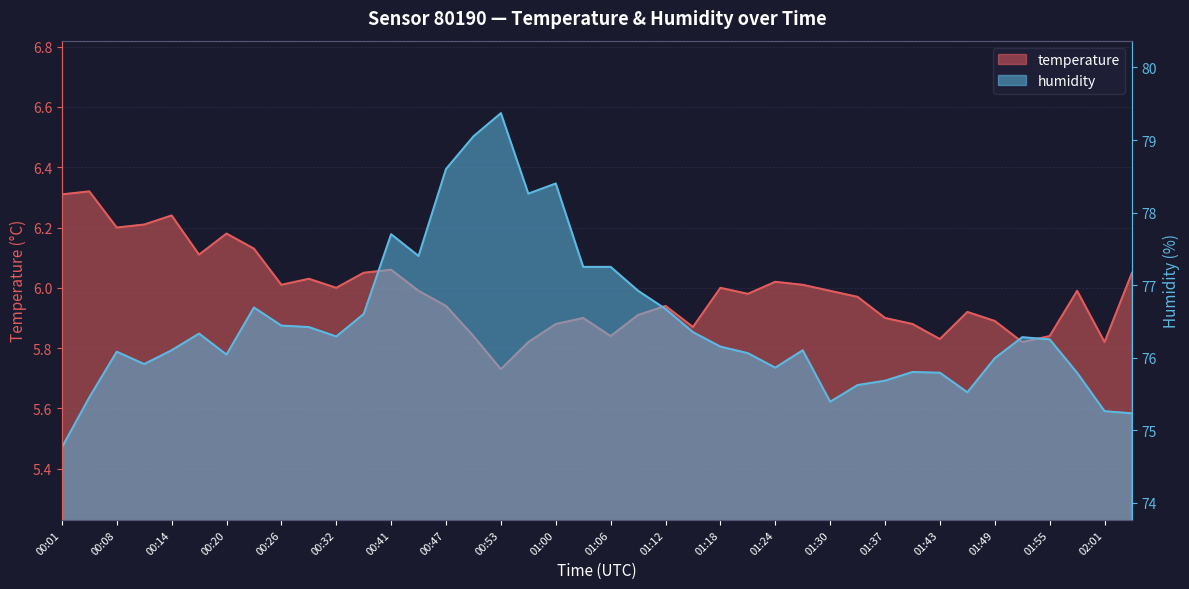

What is the difference between the maximum and minimum values in the humidity series?

4.6